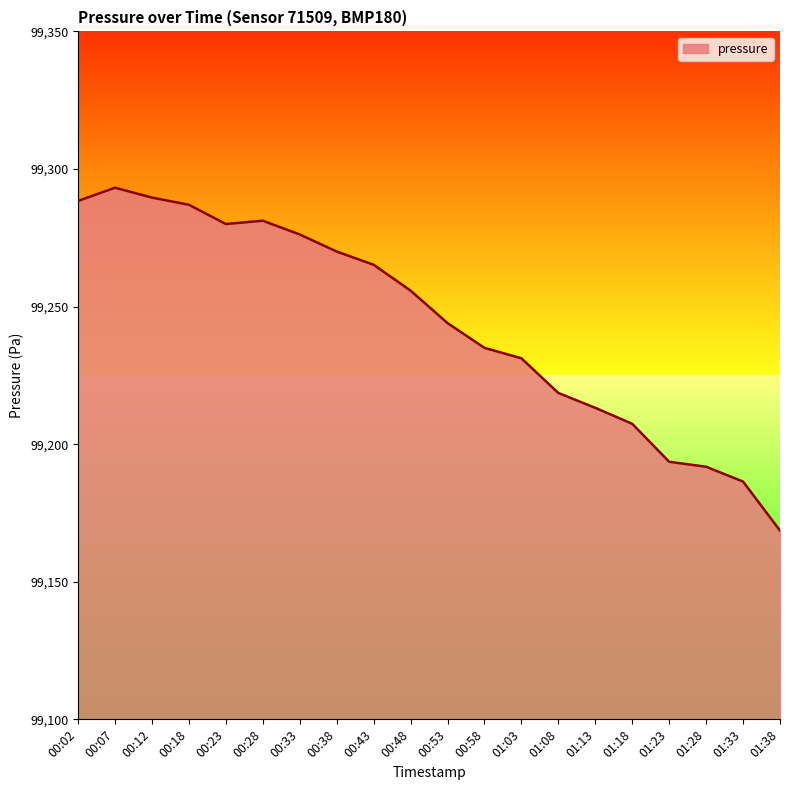

What position from the right is 00:18?

17